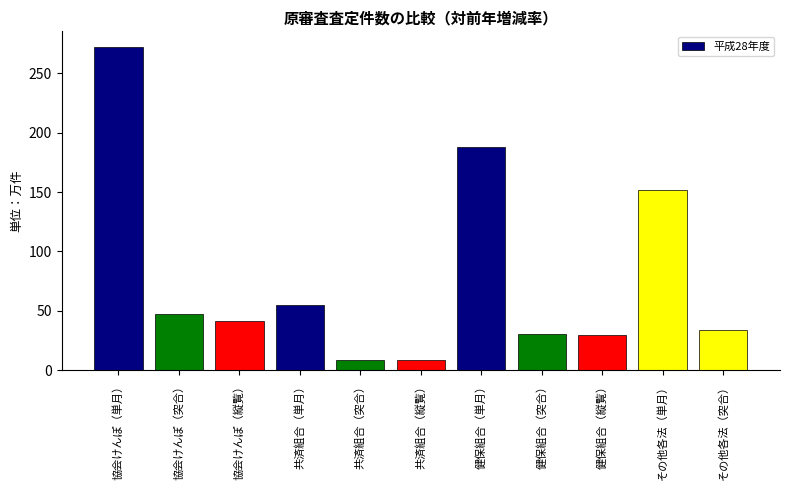

Where is the data nearest to the value 140?

その他各法（単月）